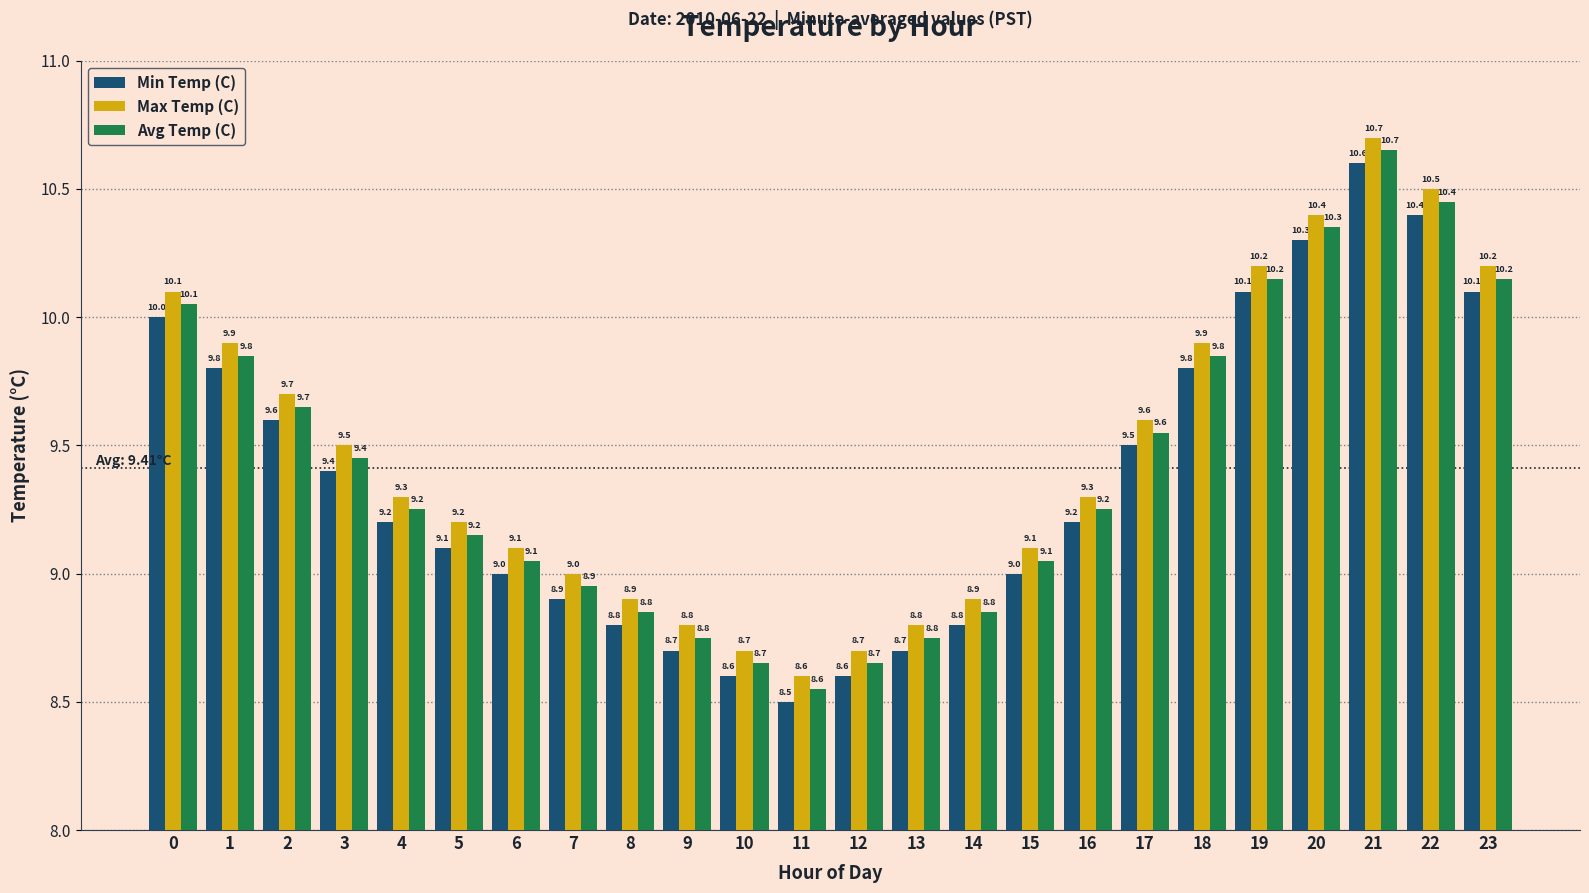

Read the Max Temp (C) value at 7.

9.0